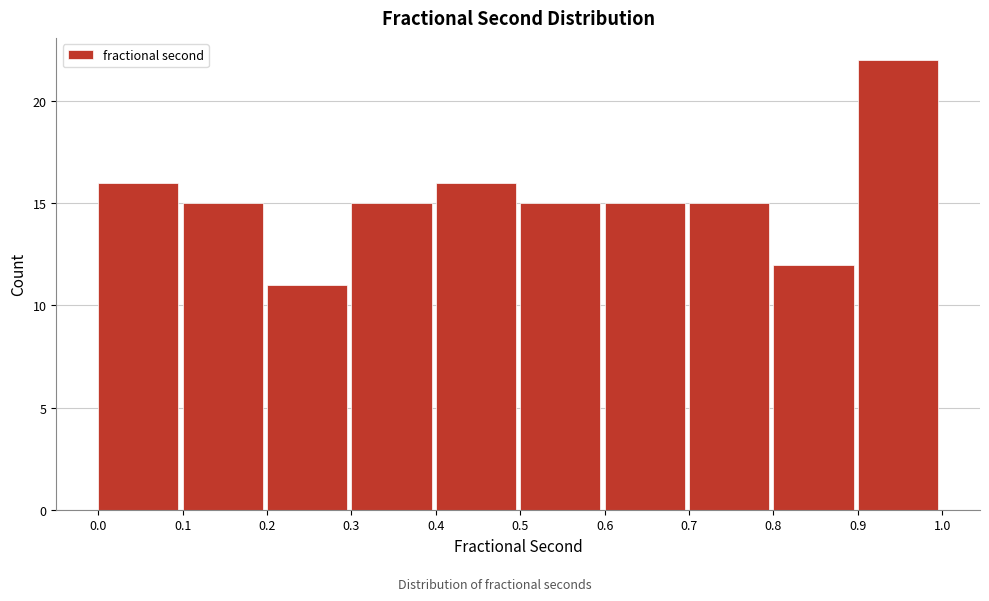

Reading left to right, list every bar in this chart as the range it spans on the x-axis followed by its height. The values are not printed on the chart, so give them approximately, as read against the axis.

0.0 to 0.1: 16
0.1 to 0.2: 15
0.2 to 0.3: 11
0.3 to 0.4: 15
0.4 to 0.5: 16
0.5 to 0.6: 15
0.6 to 0.7: 15
0.7 to 0.8: 15
0.8 to 0.9: 12
0.9 to 1.0: 22